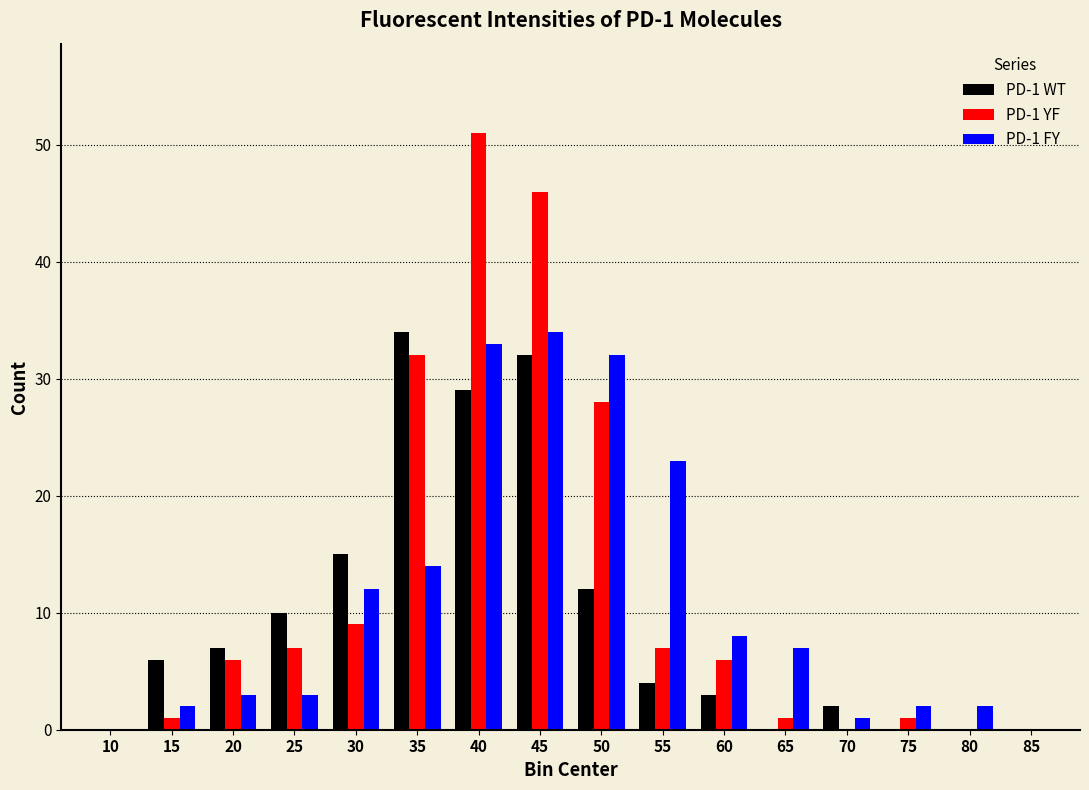

The PD-1 FY series shows 49 at 50. True or false?

False